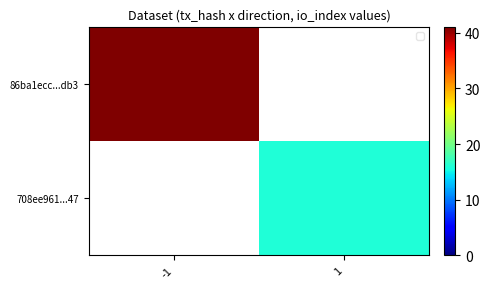

Between 1 and -1, which is larger?

-1